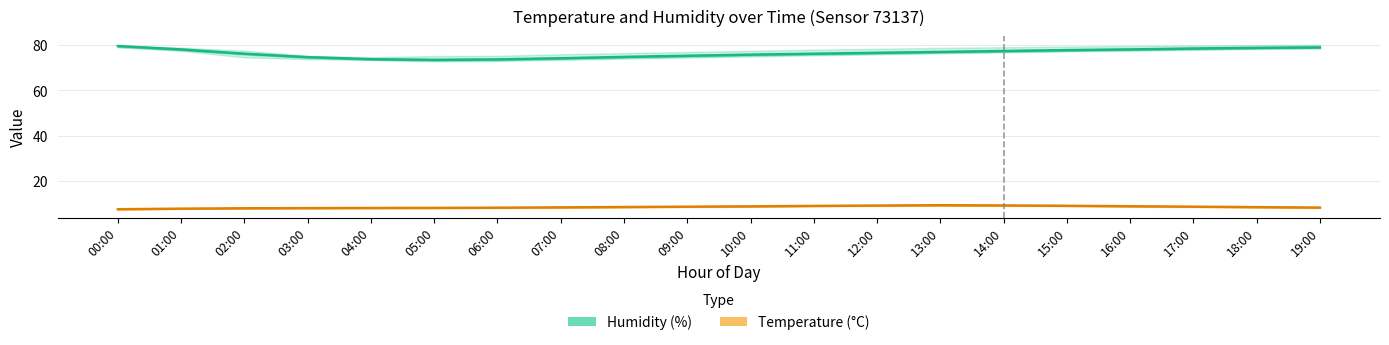

True or false: Humidity (%) and Temperature (°C) intersect in this chart.

False